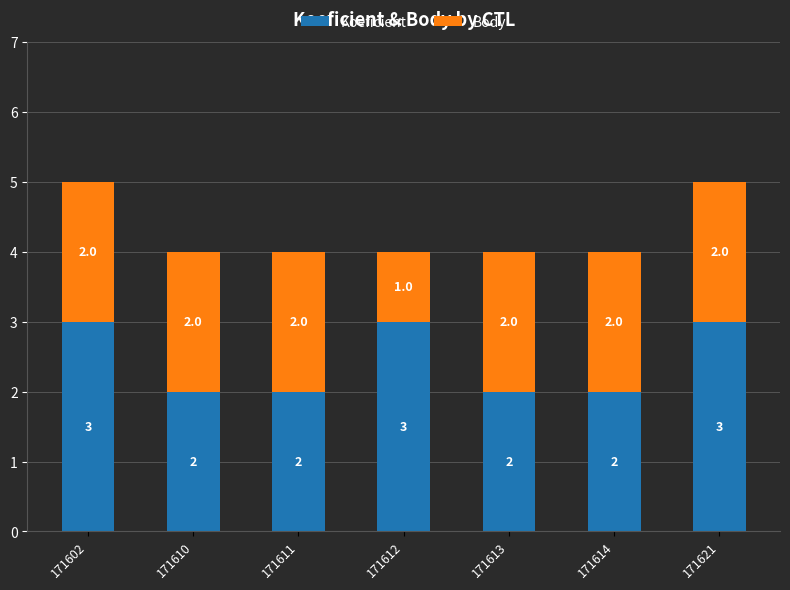

True or false: Koeficient has a value of 3 at 171612.

True